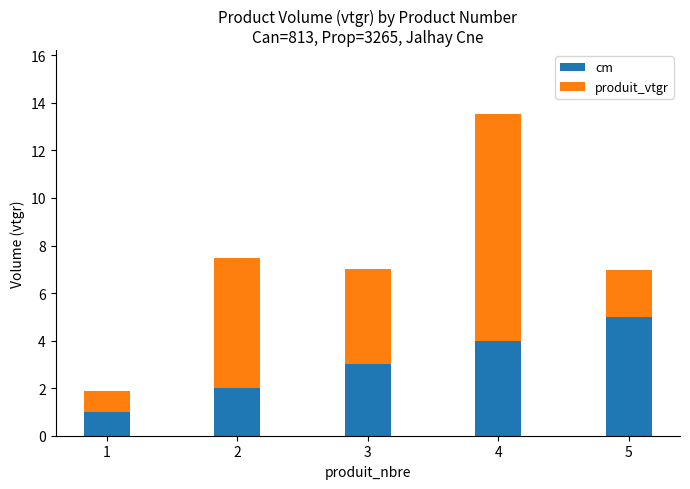

What is the highest value of the cm series?

5.0